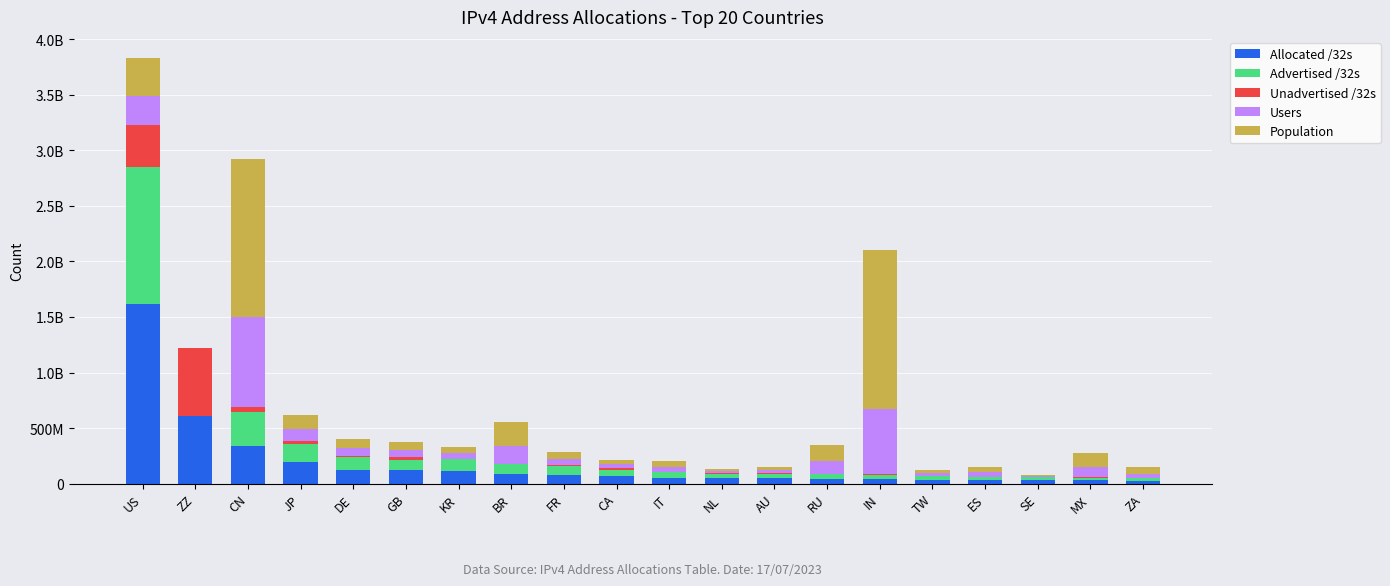

What is the average value of the Allocated /32s series?

187424664